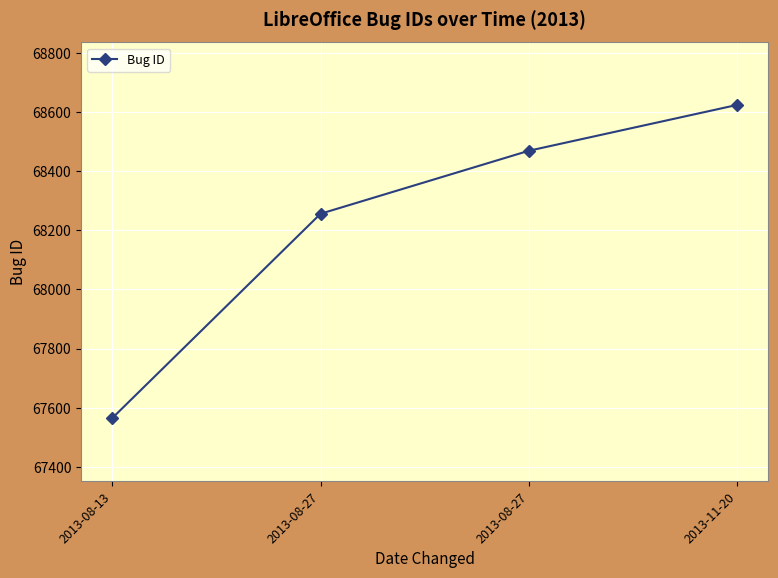

How many categories are shown in the chart?

4